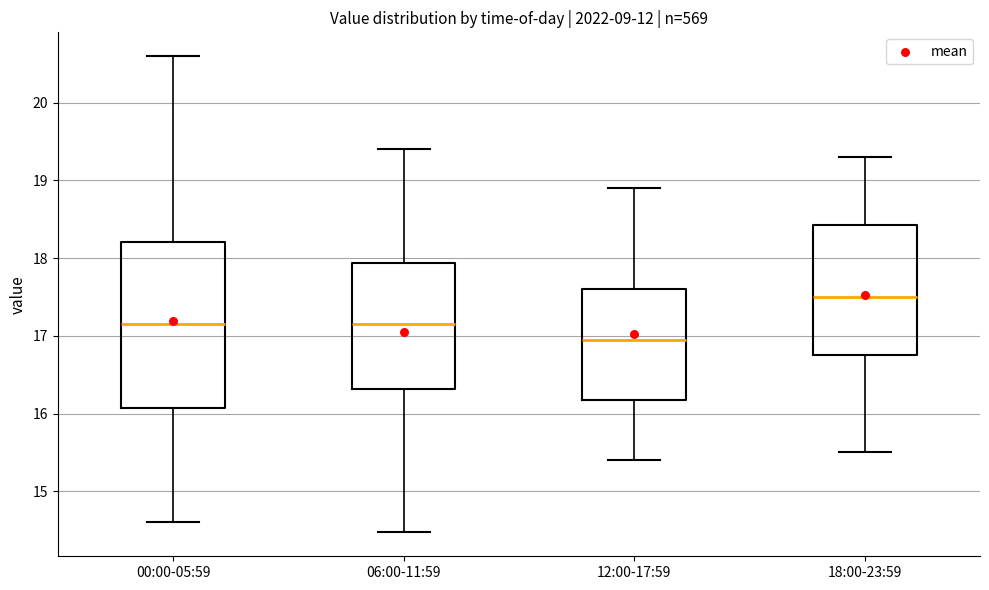

Where is the lower edge of the box for 06:00-11:59 on the y-axis? The values are not printed on the chart, so give them approximately, as read against the axis.

16.3